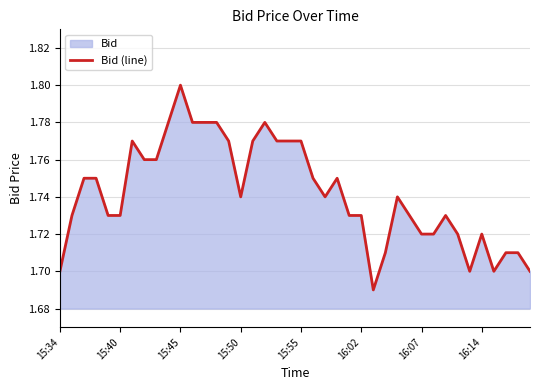

The value at 15:40 is 0.7. True or false?

False